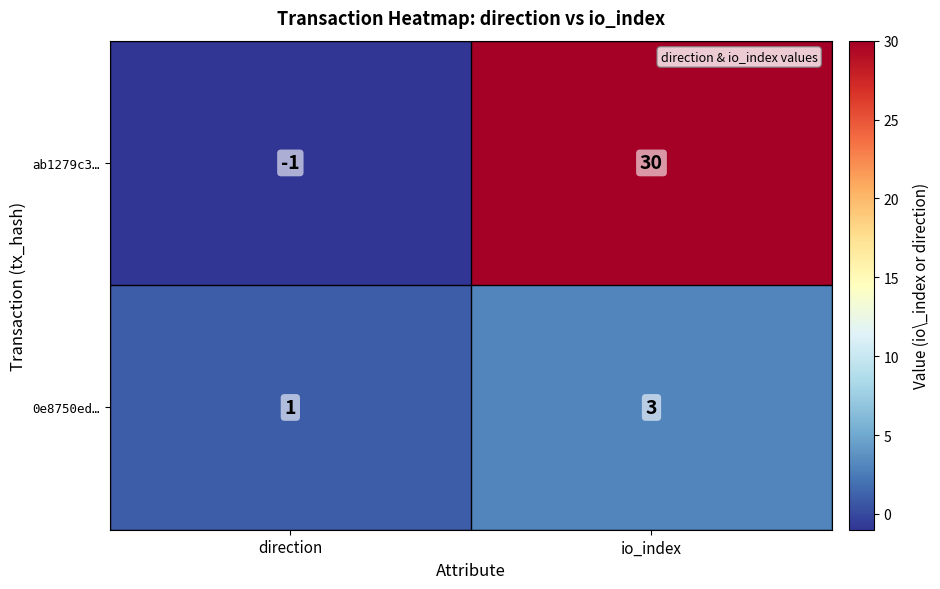

Which series has the largest total across all categories?

ab1279c3…